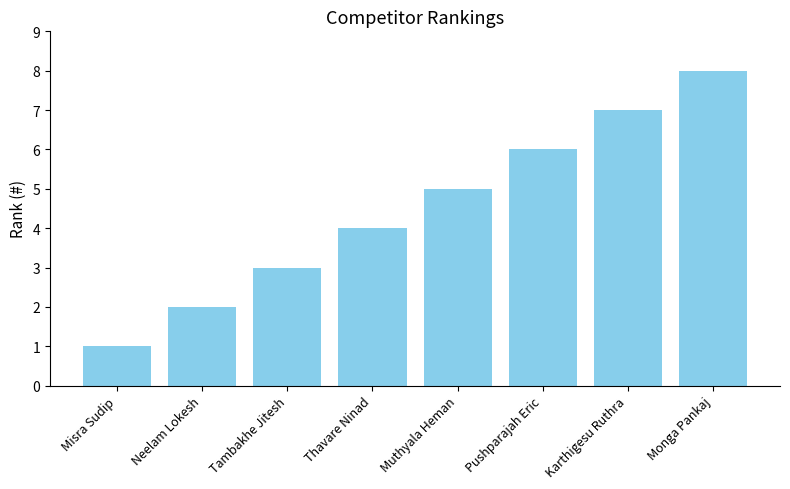

Where is the data nearest to the value 4?

Thavare Ninad